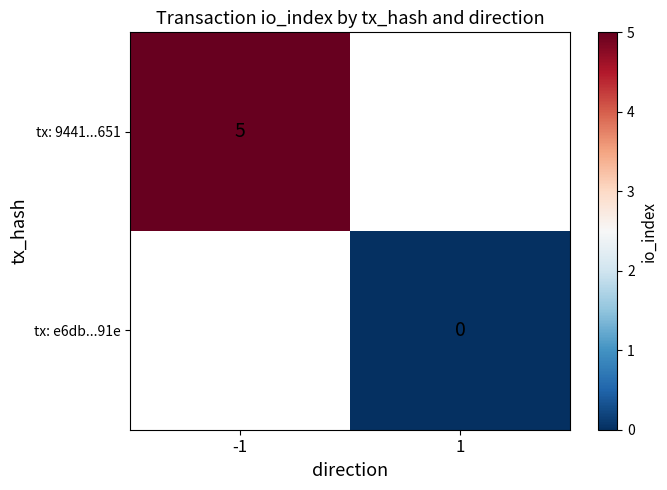

Which series has the widest spread of values?

tx: 9441...651